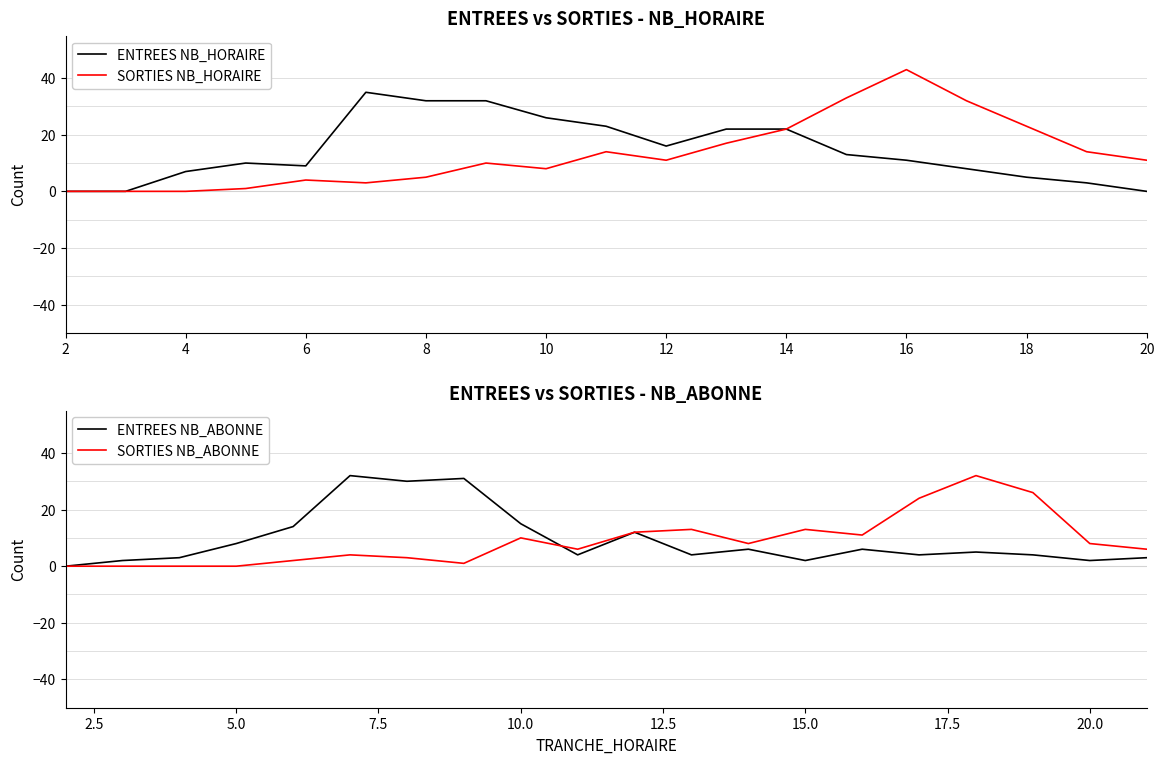

At which label is ENTREES_NB_HORAIRE closest to 17?

12